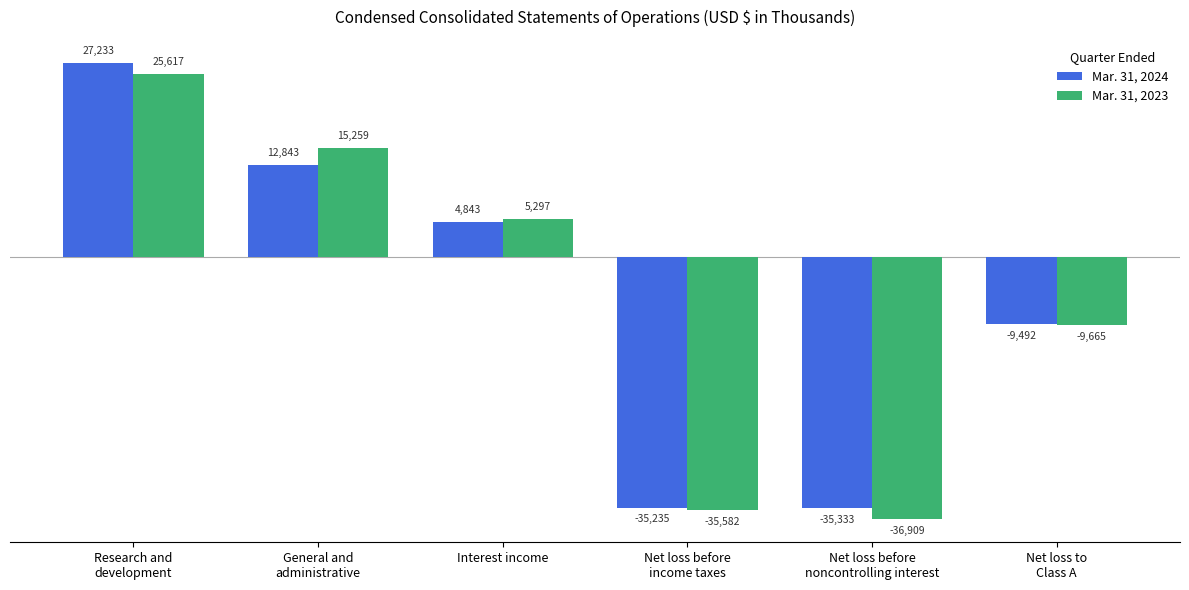

Reading right to left, transcribe all the data shown in this chart.

Mar. 31, 2024: Net loss to
Class A=-9492	Net loss before
noncontrolling interest=-35333	Net loss before
income taxes=-35235	Interest income=4843	General and
administrative=12843	Research and
development=27233
Mar. 31, 2023: Net loss to
Class A=-9665	Net loss before
noncontrolling interest=-36909	Net loss before
income taxes=-35582	Interest income=5297	General and
administrative=15259	Research and
development=25617